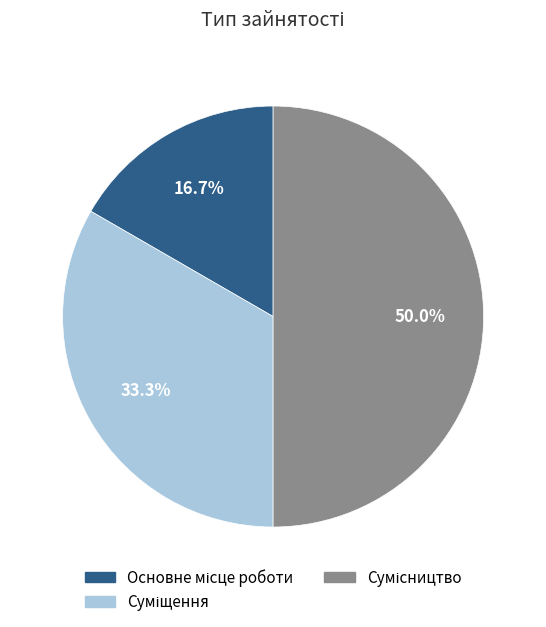

Which category has the smallest portion of the pie?

Основне місце роботи